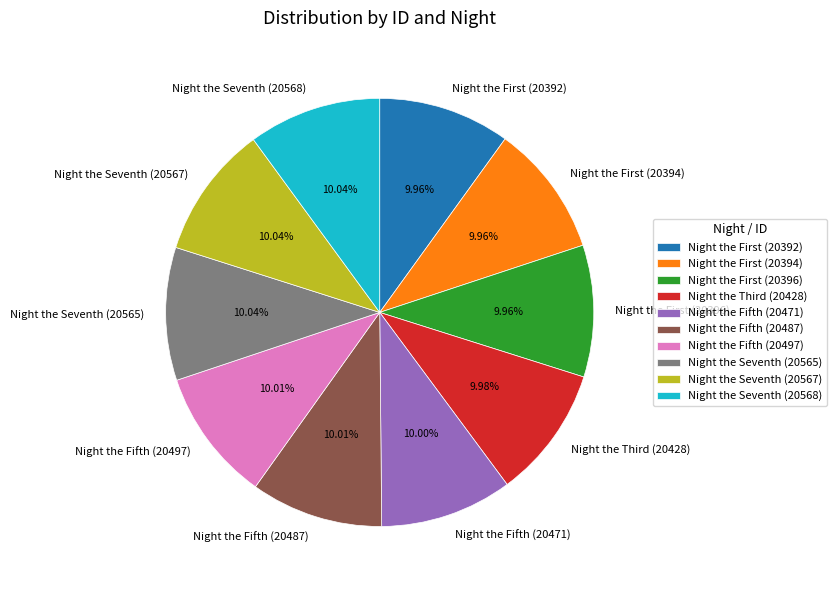

Does Night the Fifth (20471) account for over 50% of the chart?

No